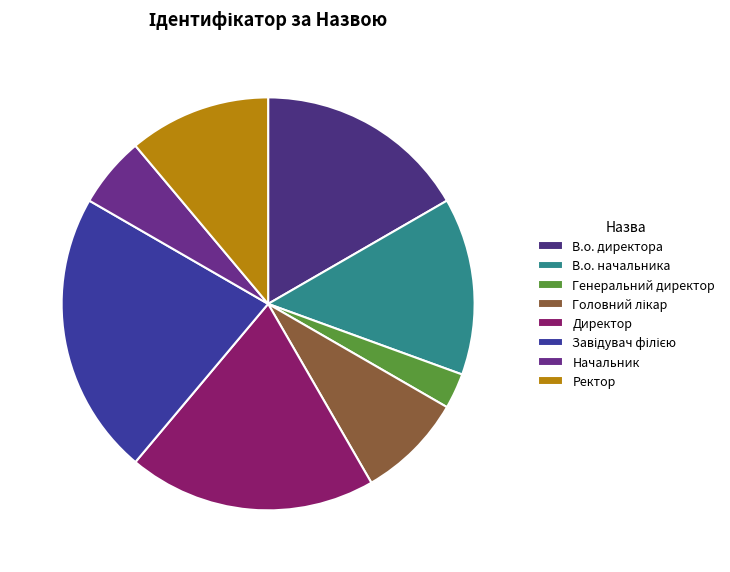

To the nearest percent, what percentage of the pie is Завідувач філією?

22%